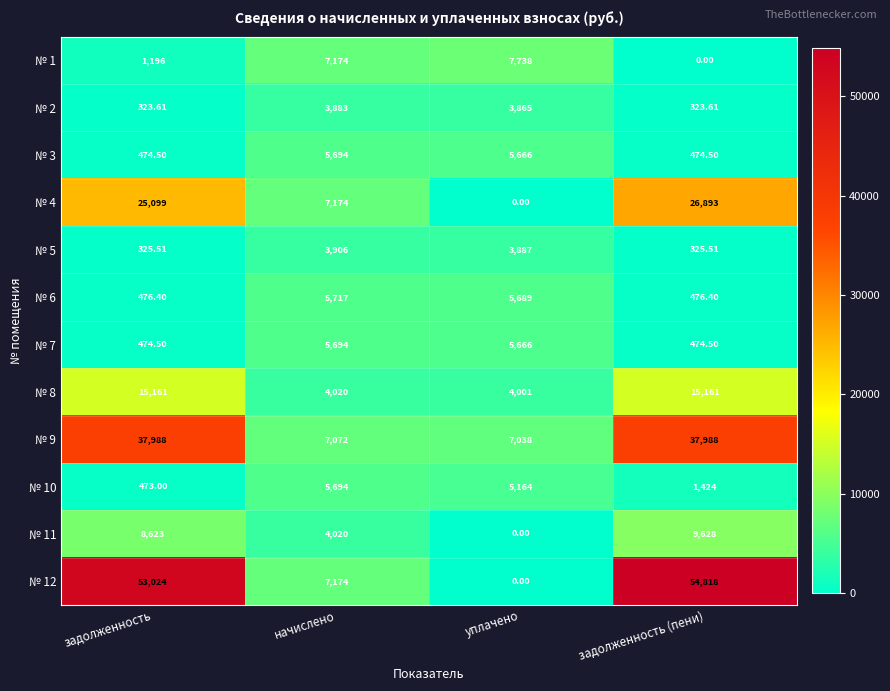

Between уплачено and задолженность (пени), which series saw the biggest shift?

№ 12